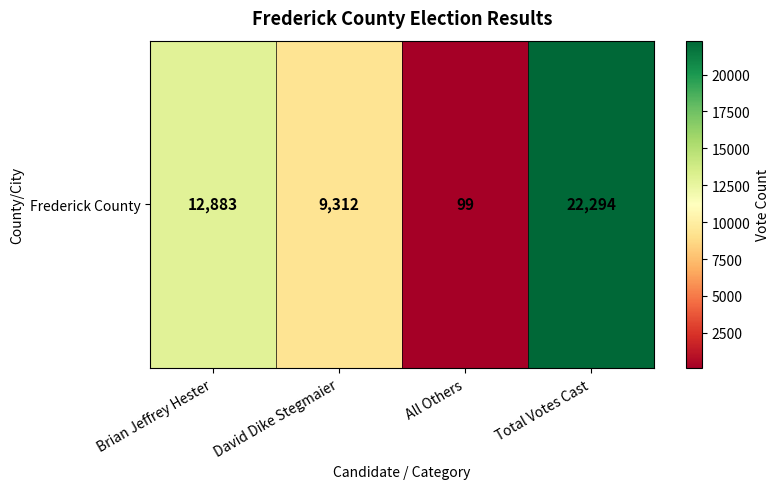

How many data points are above 12883?

1